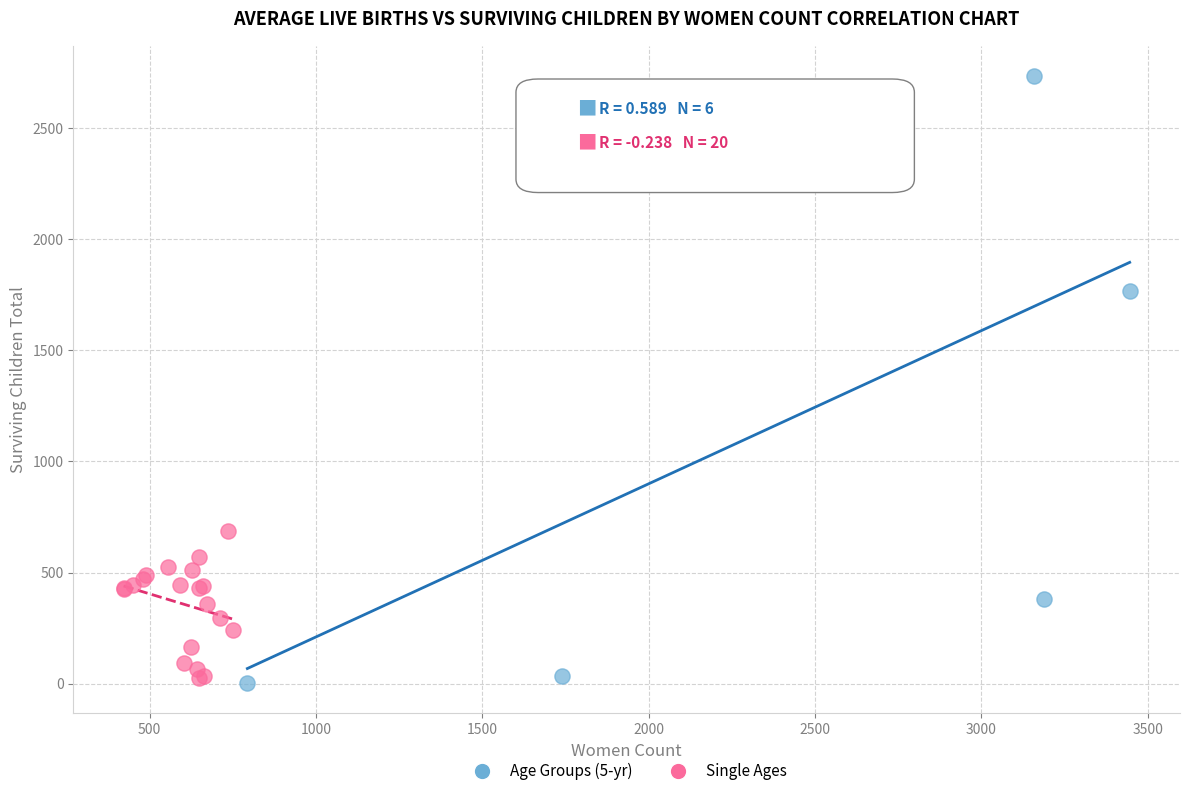

What are all the series names shown in the legend?

Age Groups (5-yr), Single Ages